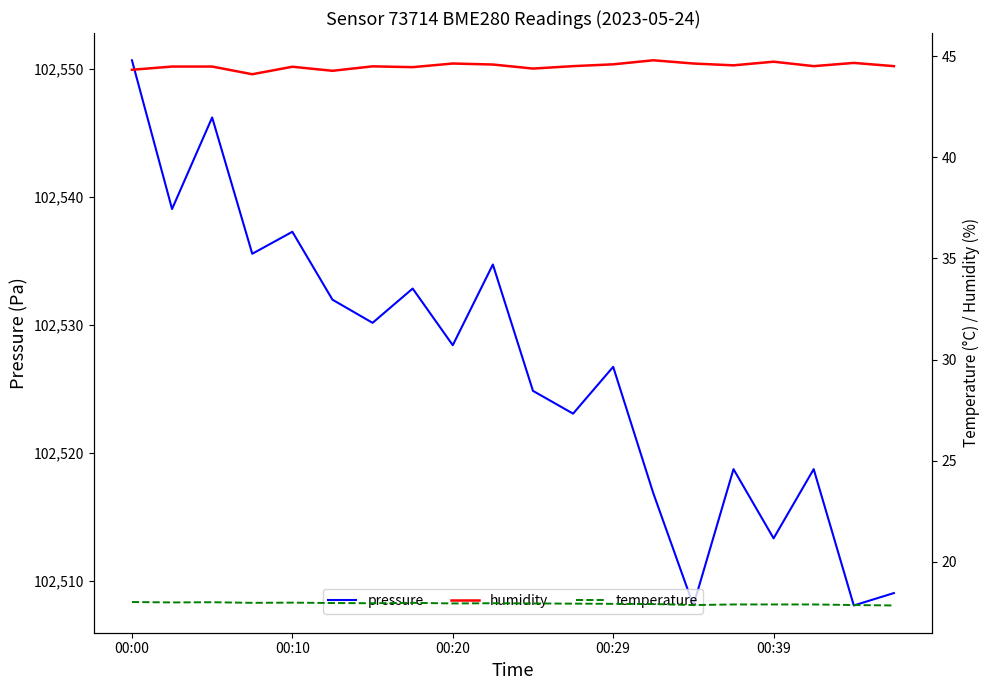

How many lines are shown in the chart?

3